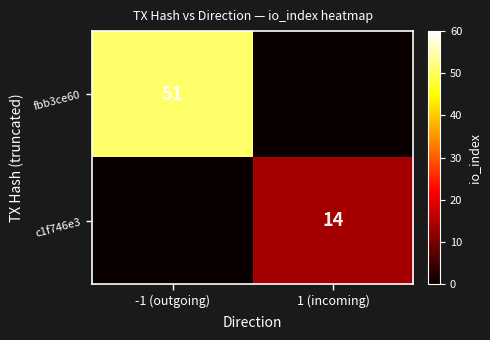

The c1f746e3 series shows 23 at 1 (incoming). True or false?

False